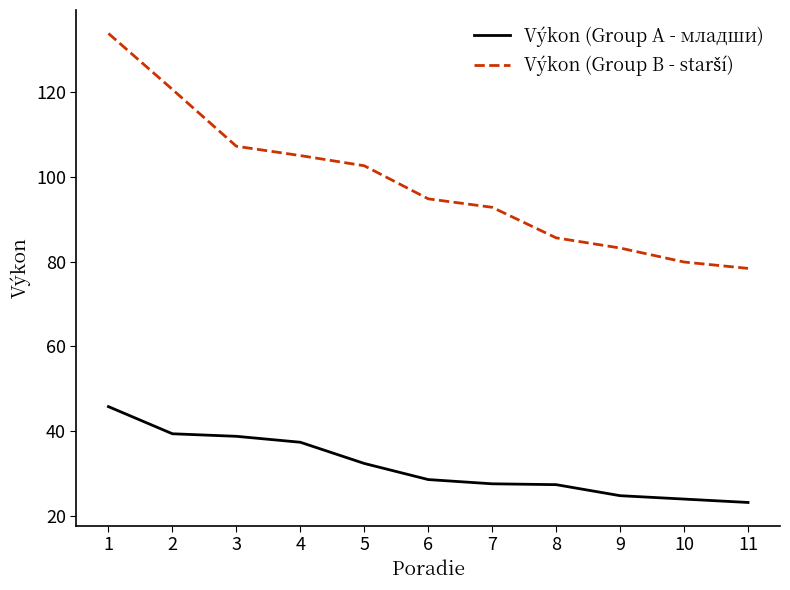

At which label does Výkon (Group A - младши) first exceed 28?

1